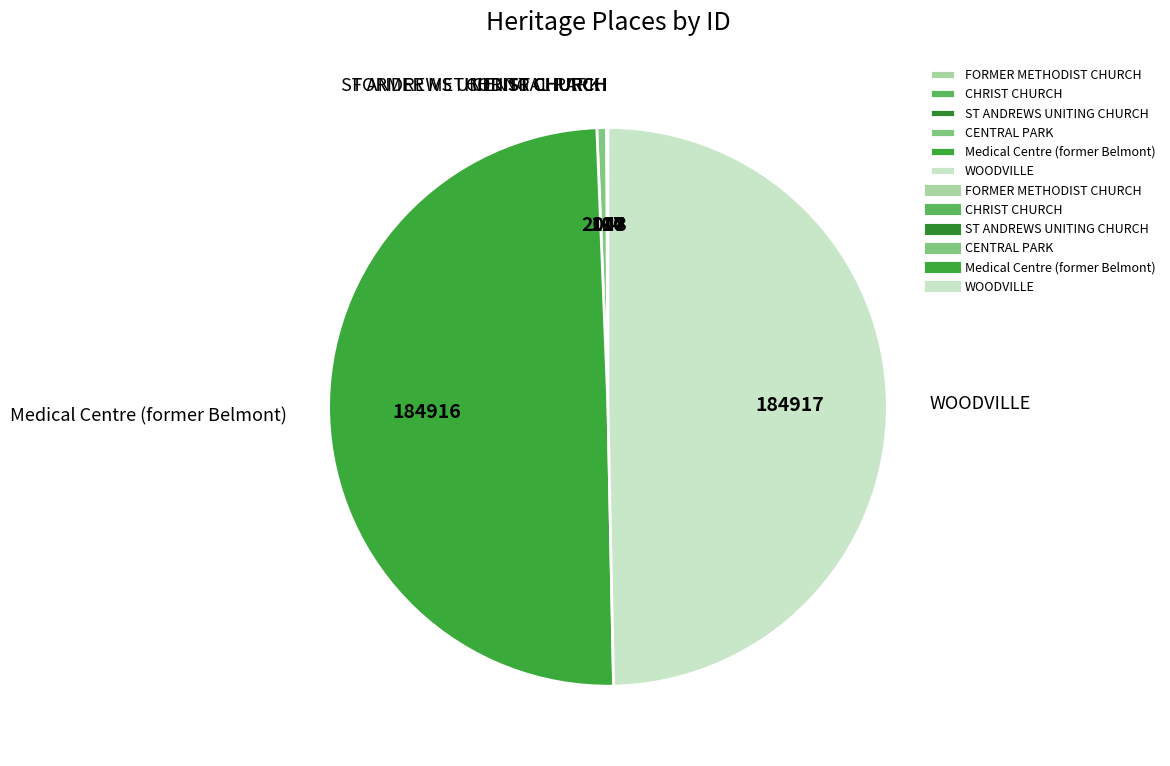

Approximately how many times larger is the value at WOODVILLE compared to CENTRAL PARK?

90.3